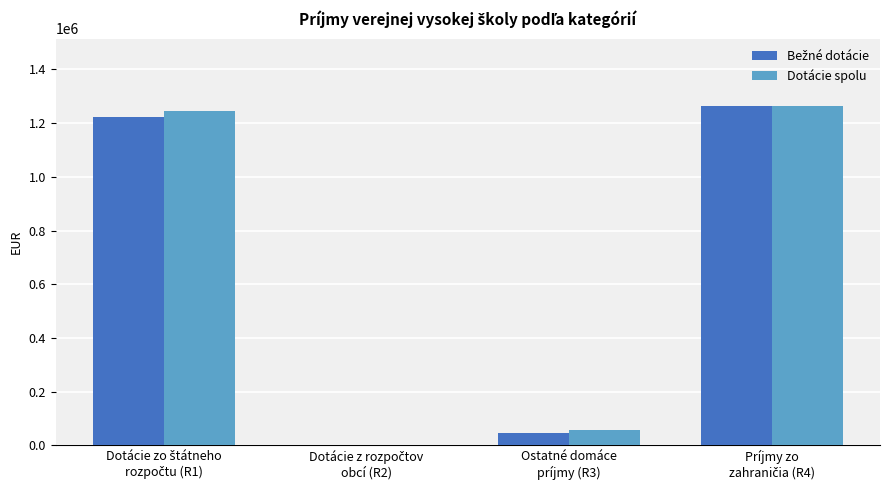

What is the sum of all Dotácie spolu values?

2564743.0